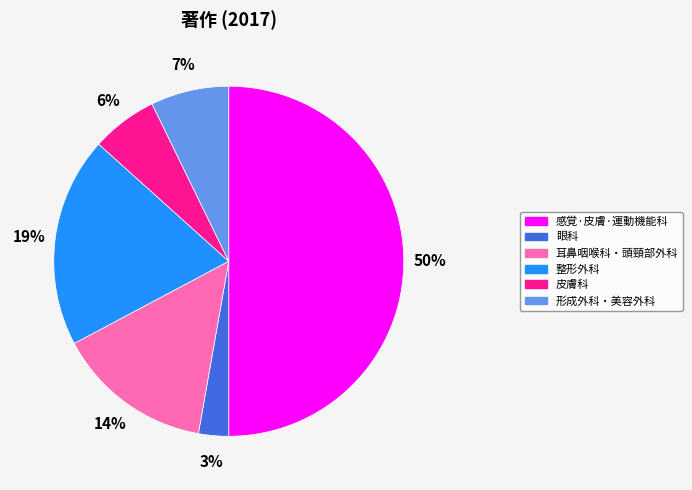

To the nearest percent, what portion does 形成外科・美容外科 represent?

7%